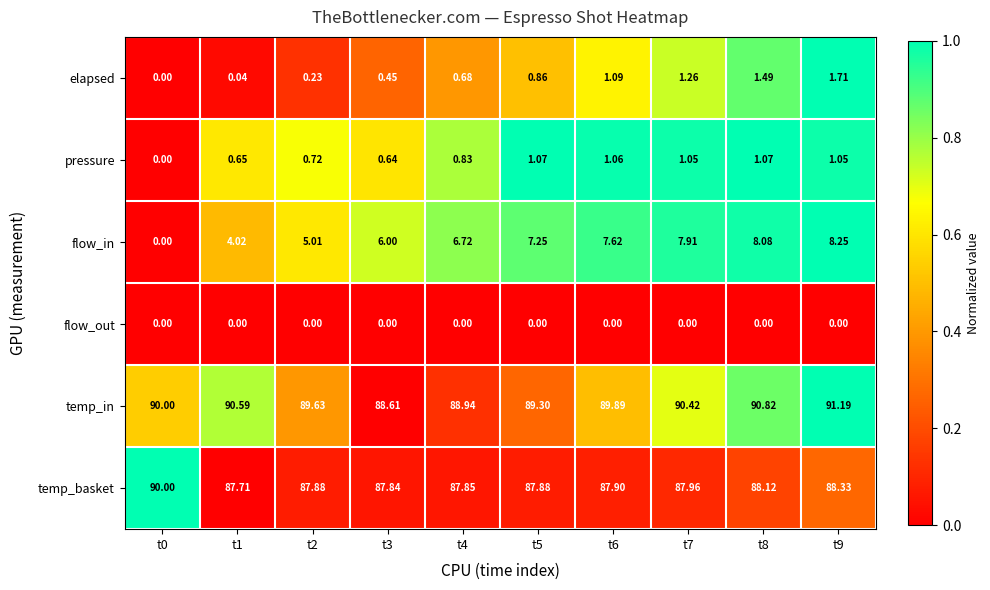

Rank the series at t9 from highest to lowest value.

temp_in, temp_basket, flow_in, elapsed, pressure, flow_out